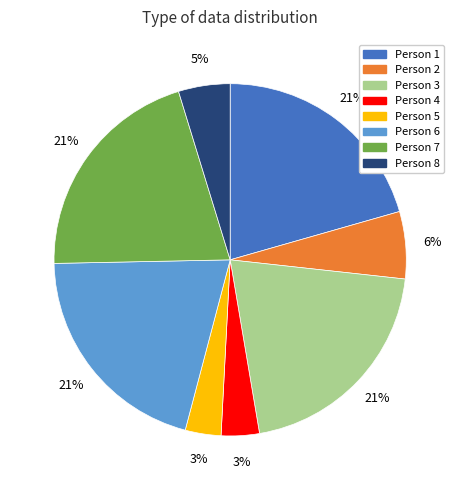

To the nearest percent, what is the average slice percentage?

12%